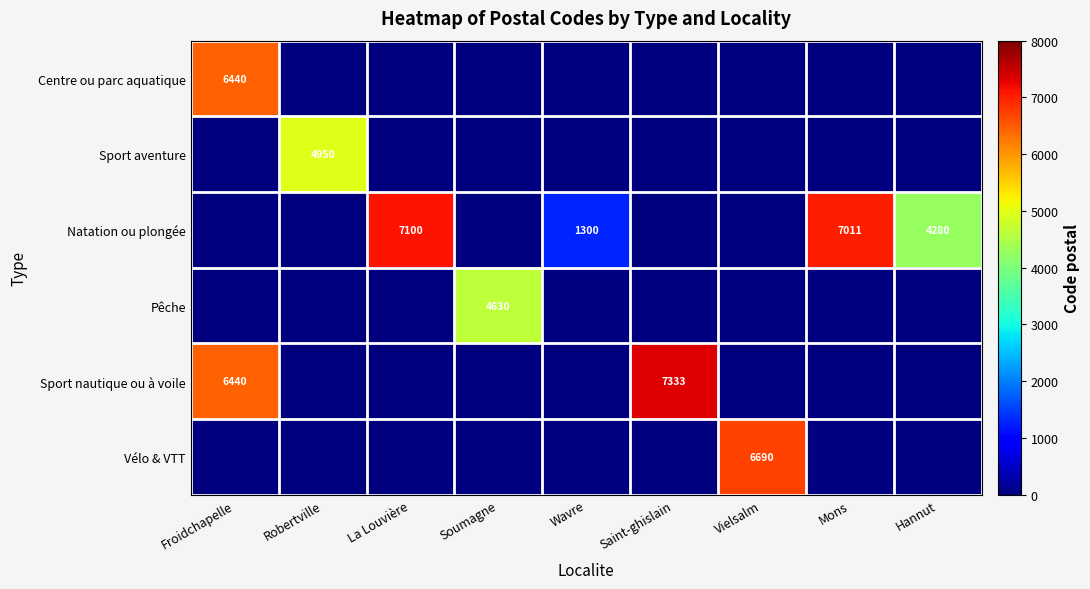

Is it true that Natation ou plongée equals 1300 at Wavre?

True